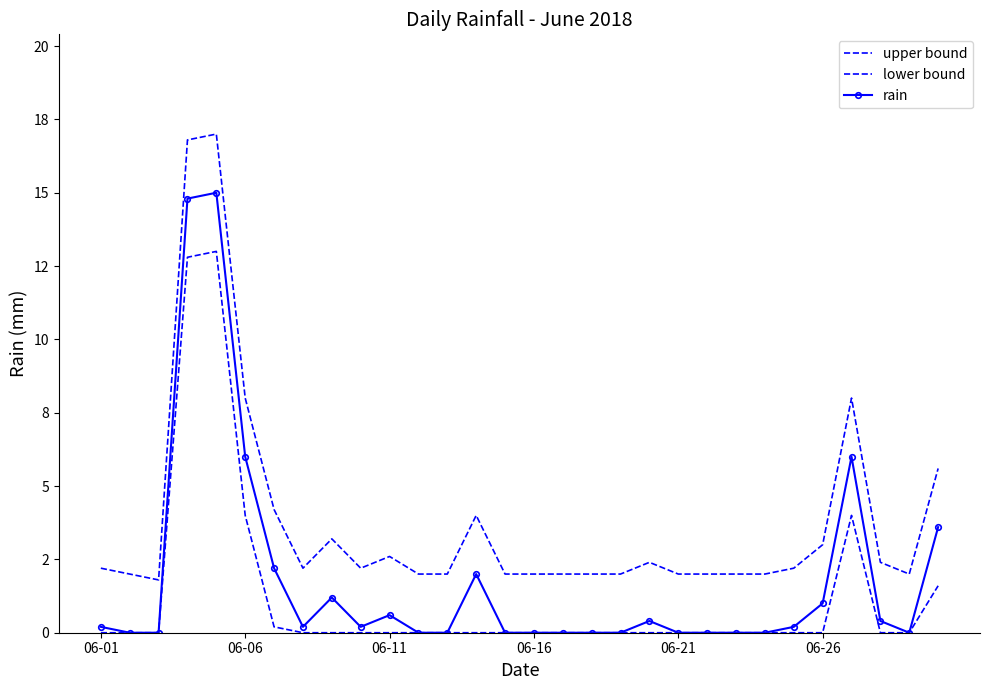

Reading right to left, extract all data points from this chart.

upper bound: 5.6	2.0	2.4	8.0	3.0	2.2	2.0	2.0	2.0	2.0	2.4	2.0	2.0	2.0	2.0	2.0	4.0	2.0	2.0	2.6	2.2	3.2	2.2	4.2	8.0	17.0	16.8	1.8	2.0	2.2
lower bound: 1.6	0.0	0.0	4.0	0.0	0.0	0.0	0.0	0.0	0.0	0.0	0.0	0.0	0.0	0.0	0.0	0.0	0.0	0.0	0.0	0.0	0.0	0.0	0.2	4.0	13.0	12.8	0.0	0.0	0.0
rain: 3.6	0.0	0.4	6.0	1.0	0.2	0.0	0.0	0.0	0.0	0.4	0.0	0.0	0.0	0.0	0.0	2.0	0.0	0.0	0.6	0.2	1.2	0.2	2.2	6.0	15.0	14.8	0.0	0.0	0.2